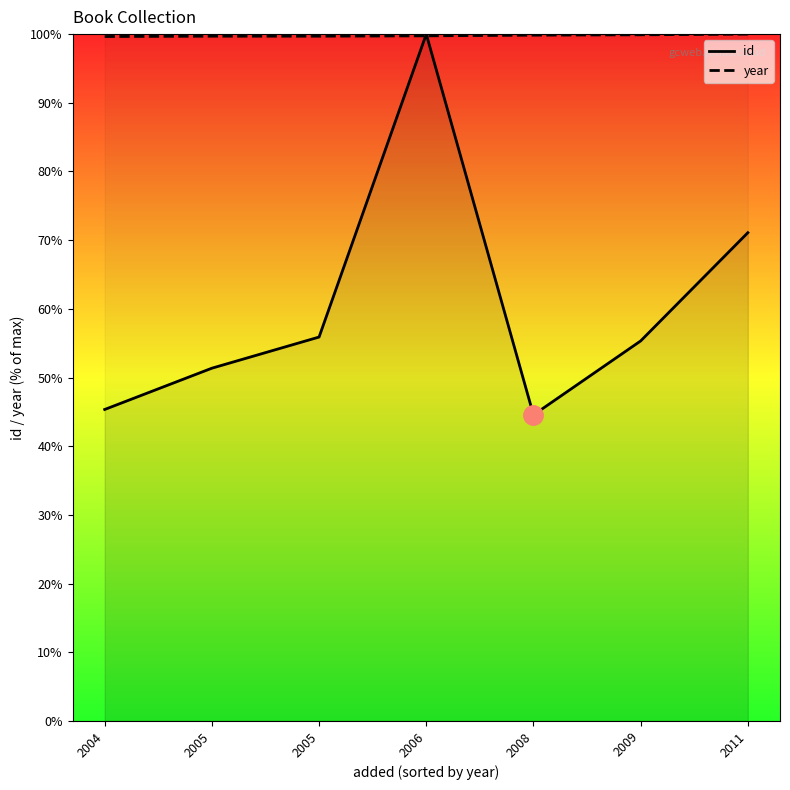

What is the minimum value for year?

99.7